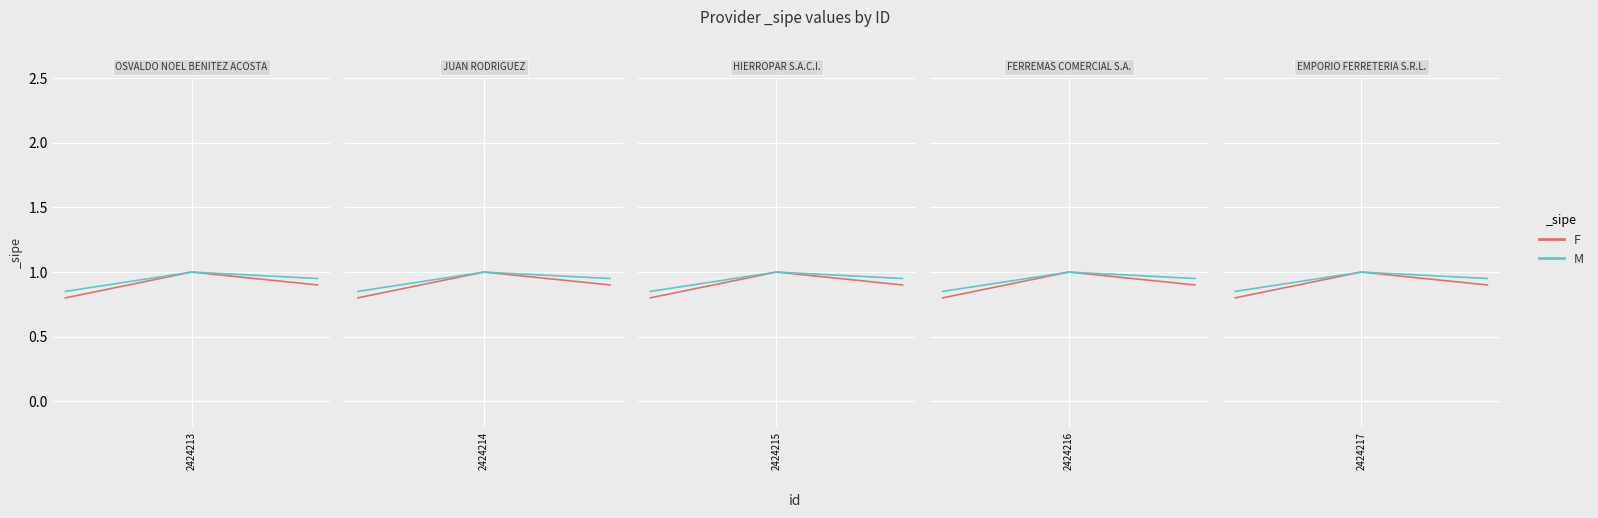

Where is M nearest to the value 0?

2424213